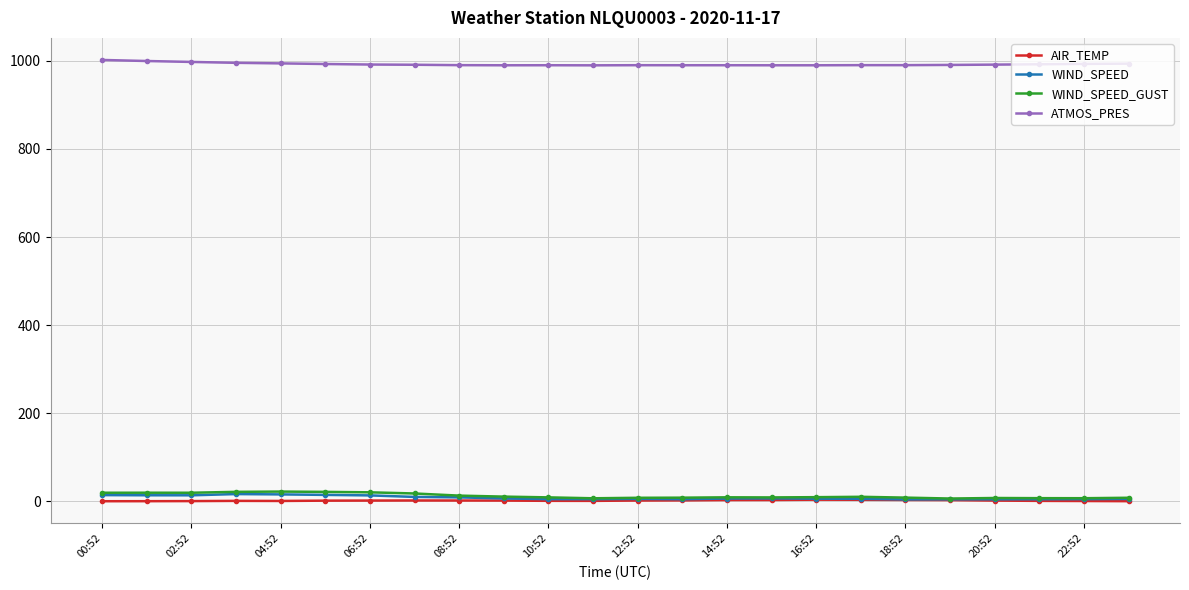

True or false: AIR_TEMP has more than 1 interior local peaks.

True